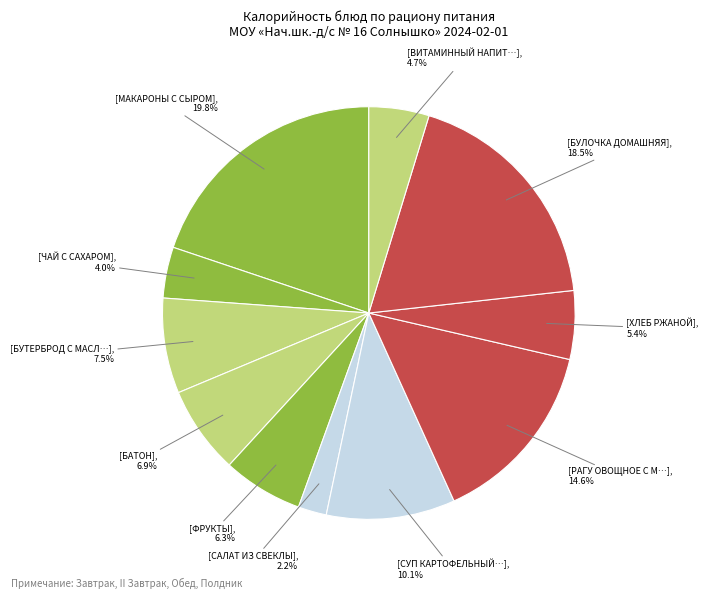

What is the smallest slice in the pie chart?

САЛАТ ИЗ СВЕКЛЫ